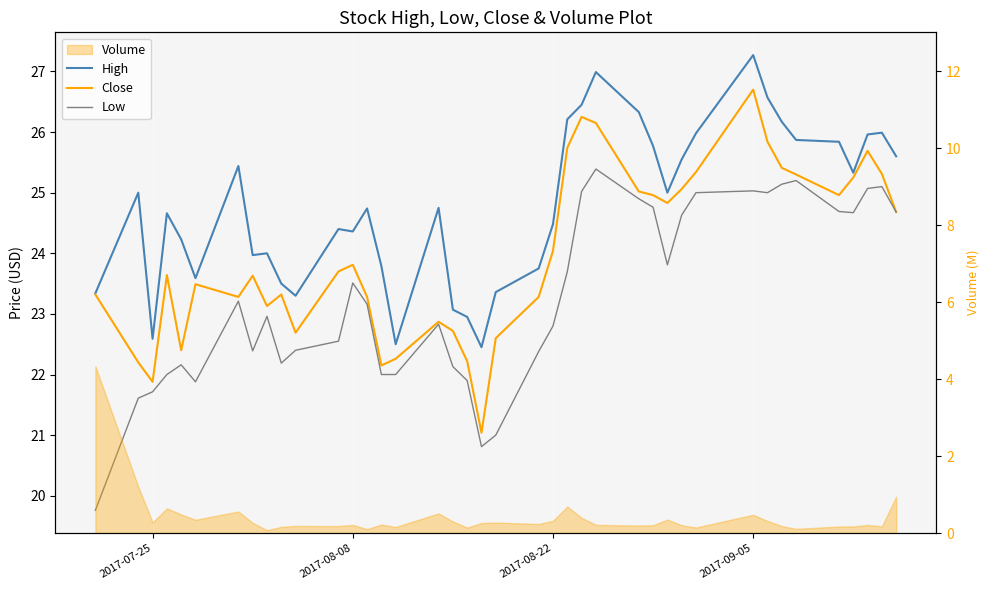

The value of High at 2017-08-08 is 35.7. True or false?

False